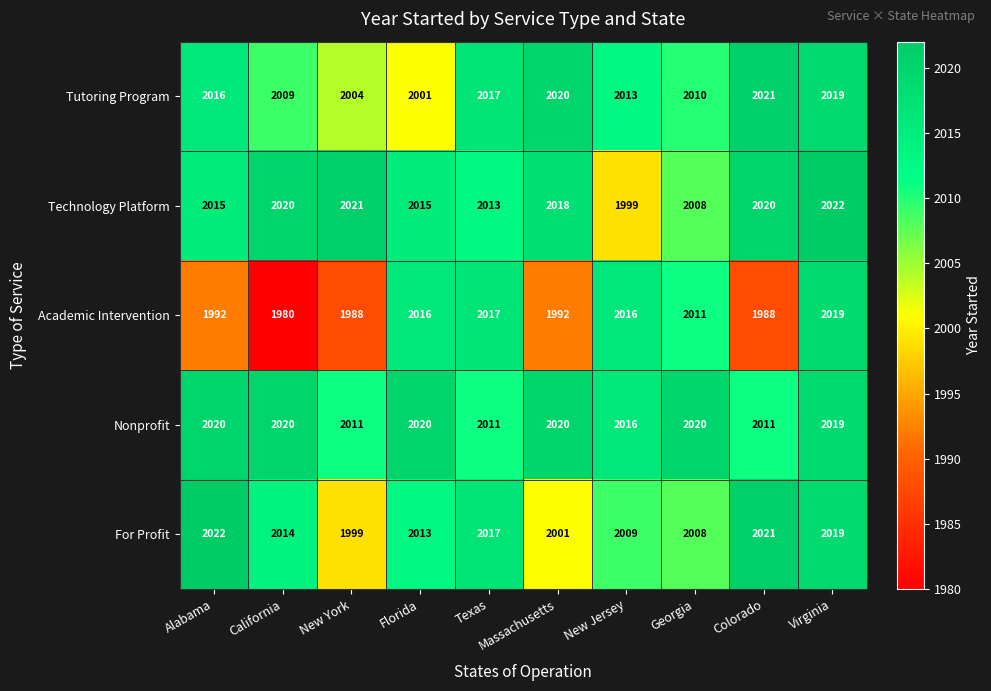

What is the greatest value displayed?

2022